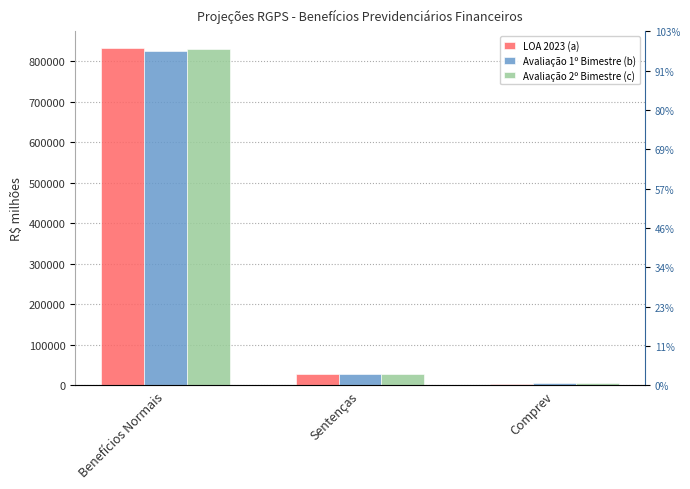

What is the value of the Avaliação 1º Bimestre (b) bar at the 2nd from the left?

27873.7